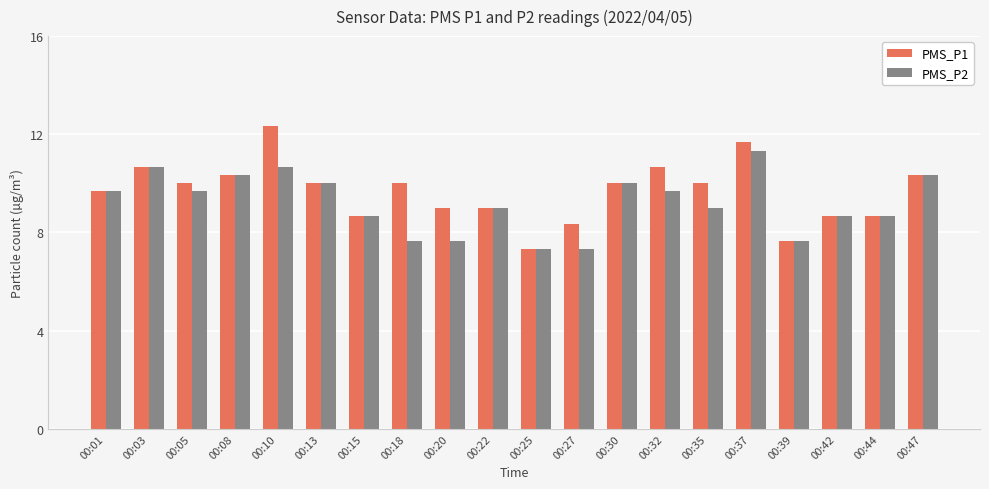

What are all the series names shown in the legend?

PMS_P1, PMS_P2